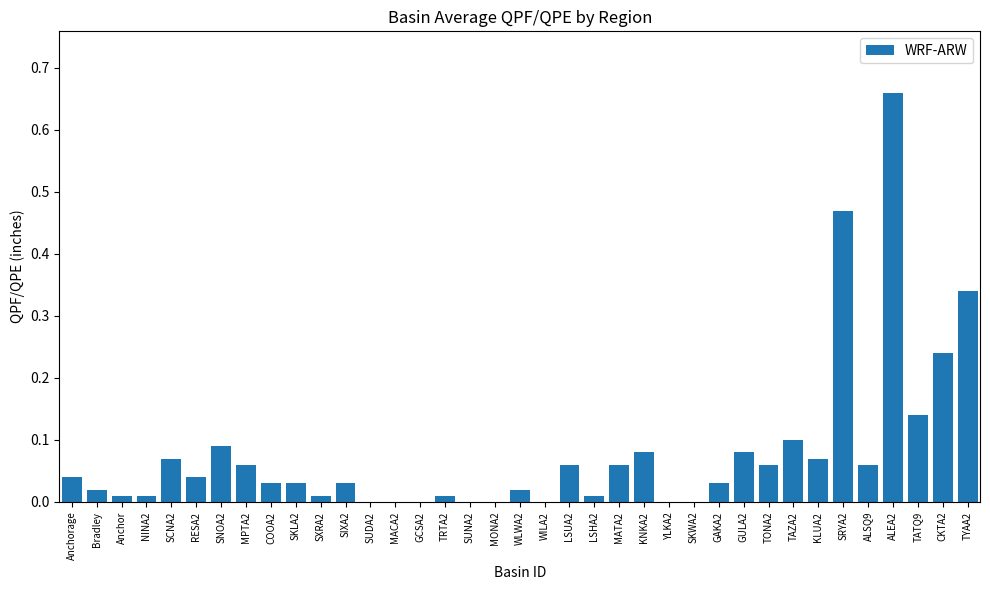

Which category has the highest value across all series?

ALEA2